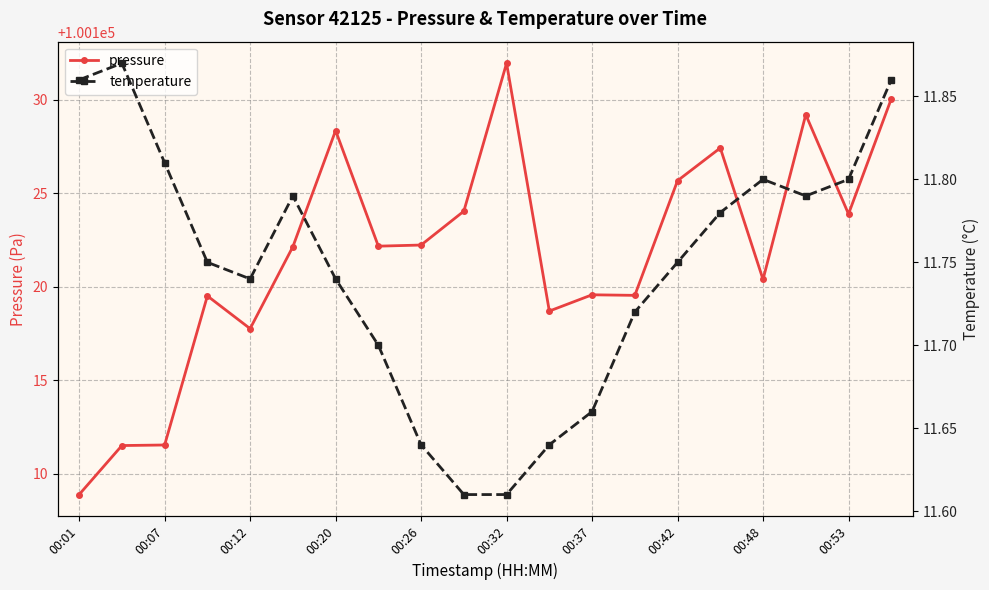

True or false: pressure and temperature intersect in this chart.

False